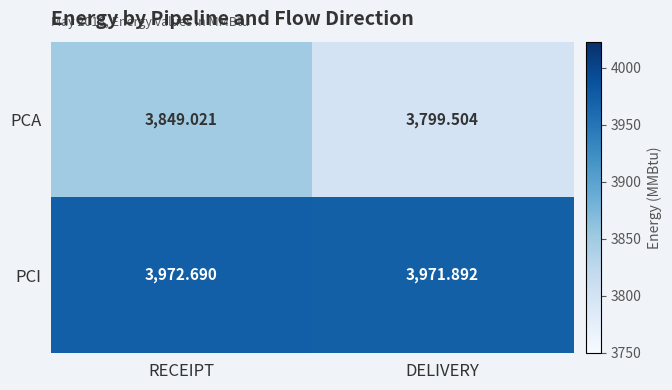

Count the number of data series in this chart.

2